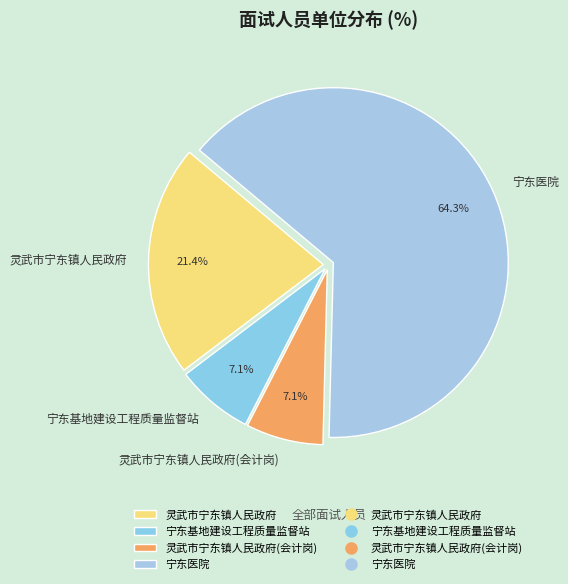

Combined, do 灵武市宁东镇人民政府 and 灵武市宁东镇人民政府(会计岗) account for over 50%?

No